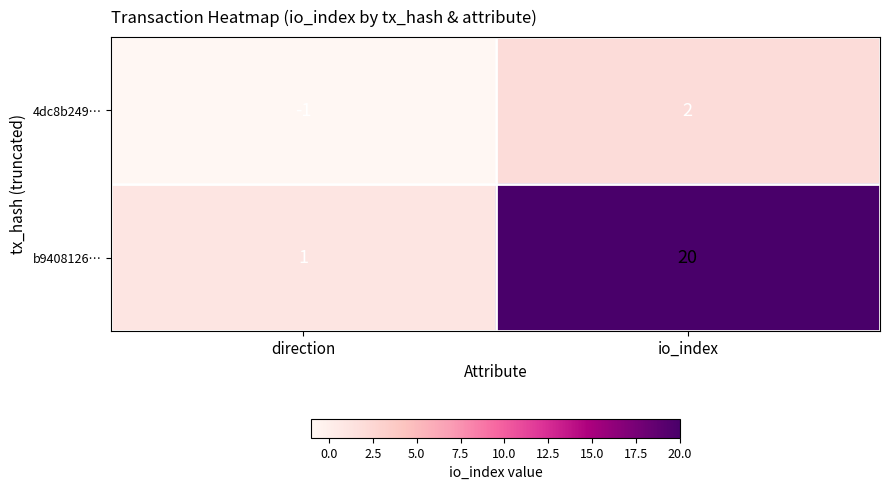

What is the difference between the 4dc8b249… values at direction and io_index?

3